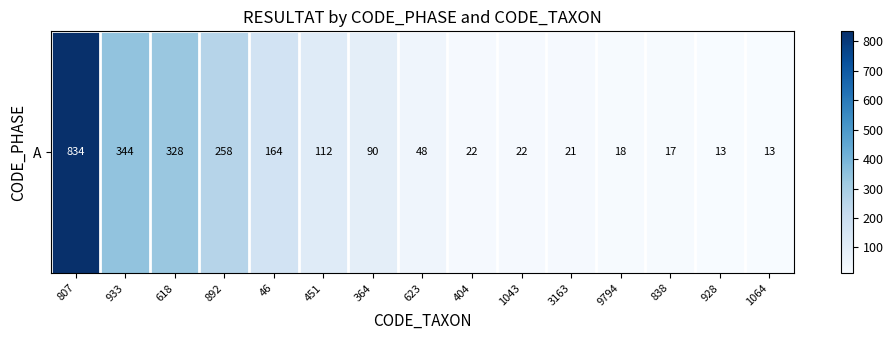

How many data points are less than 48?

7